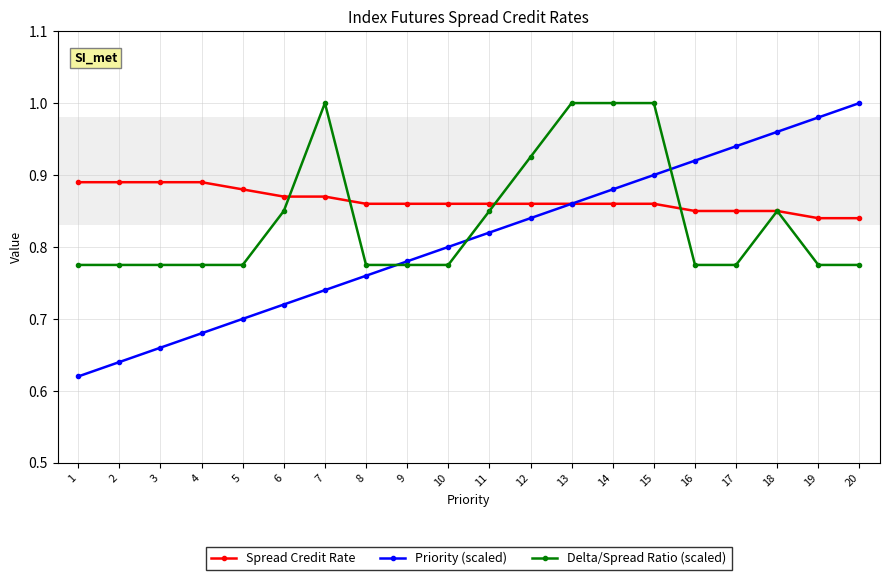

Rank the series by their average value, from highest to lowest.

Spread Credit Rate, Delta/Spread Ratio (scaled), Priority (scaled)